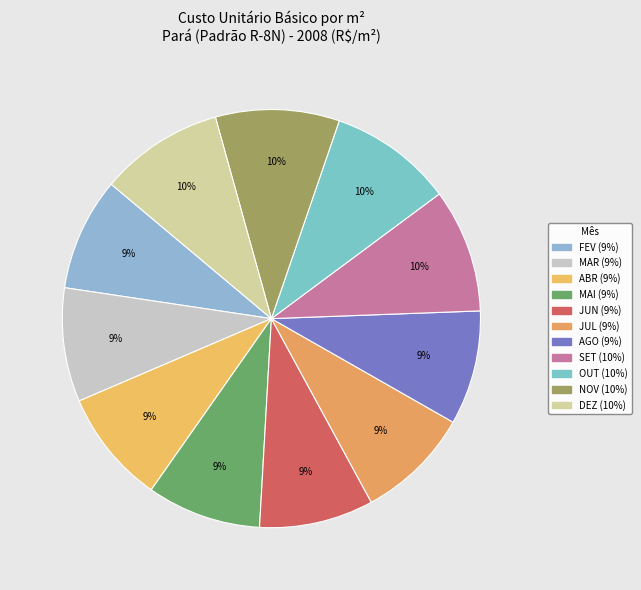

Is it true that MAI is 1% of the pie?

False